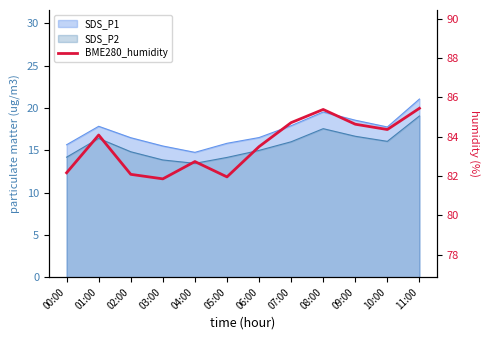

Rank the categories by value from highest to lowest.

11:00, 08:00, 07:00, 09:00, 10:00, 01:00, 06:00, 04:00, 00:00, 02:00, 05:00, 03:00